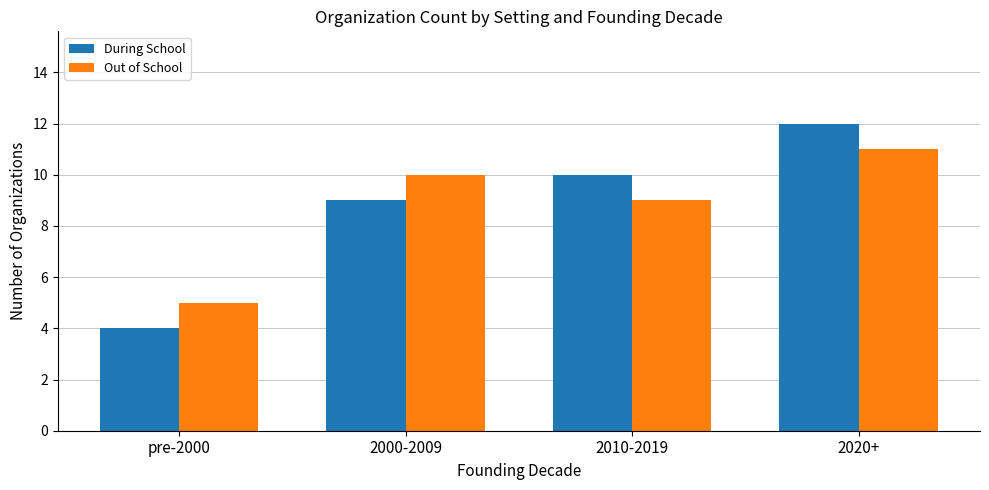

Are the bars horizontal?

No